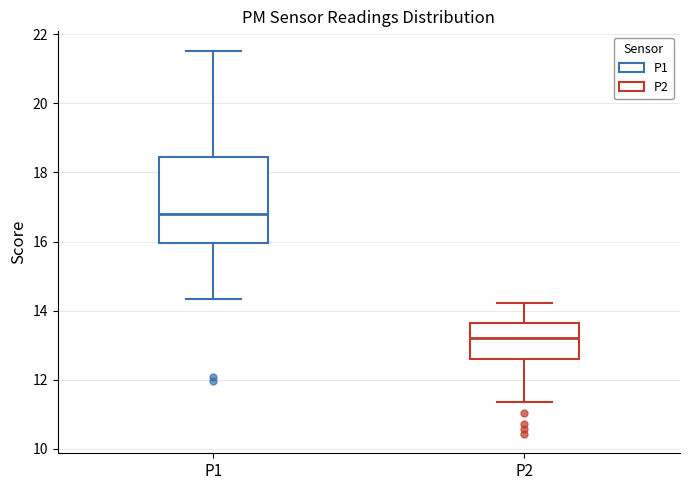

Comparing the boxes themselves (not the whiskers), which one is the tallest?

P1